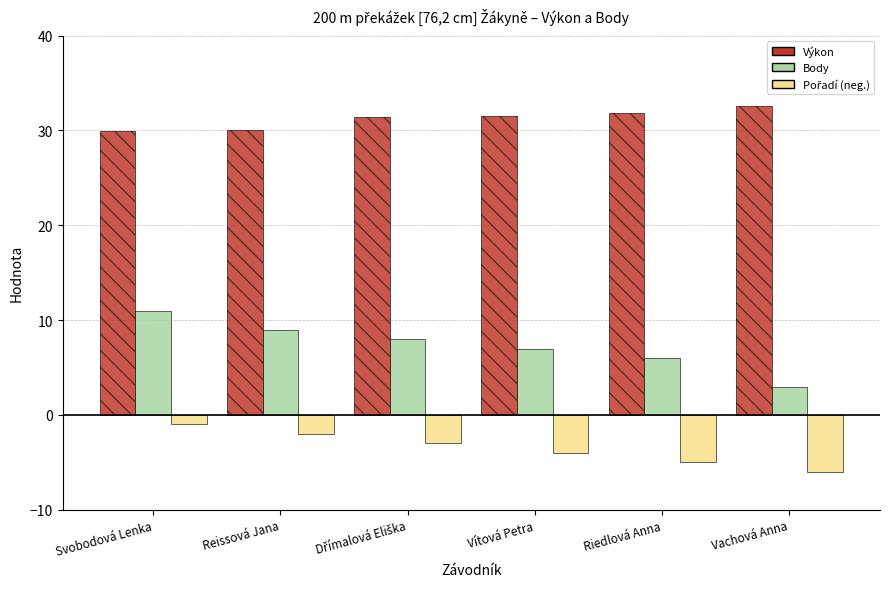

What is the spread (max minus min) of values at Vítová Petra?

35.5